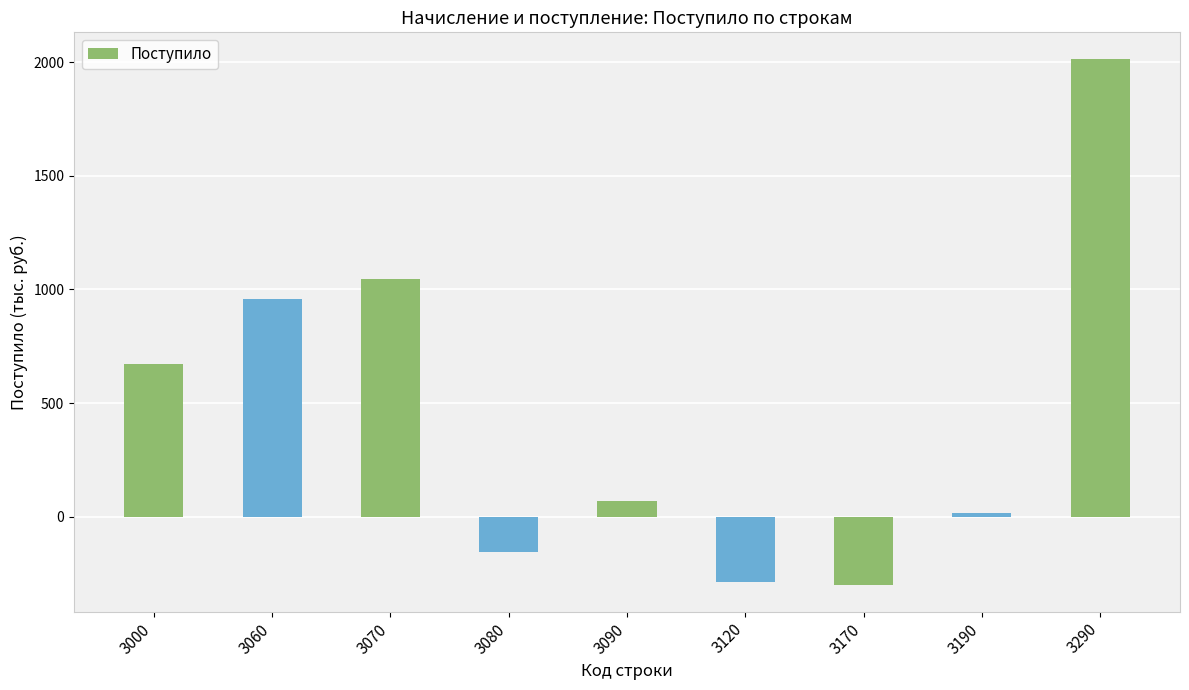

True or false: the data shows 199 at 3060.

False